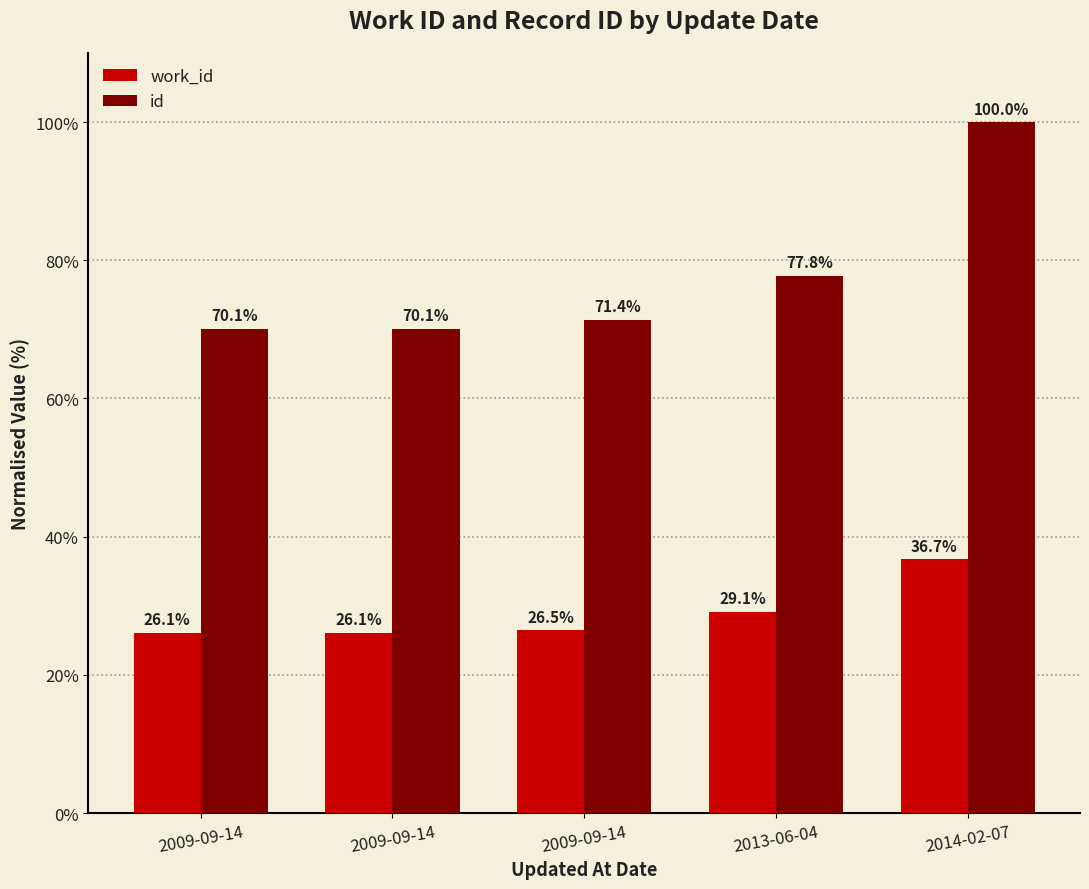

How many data points does each series have?

5